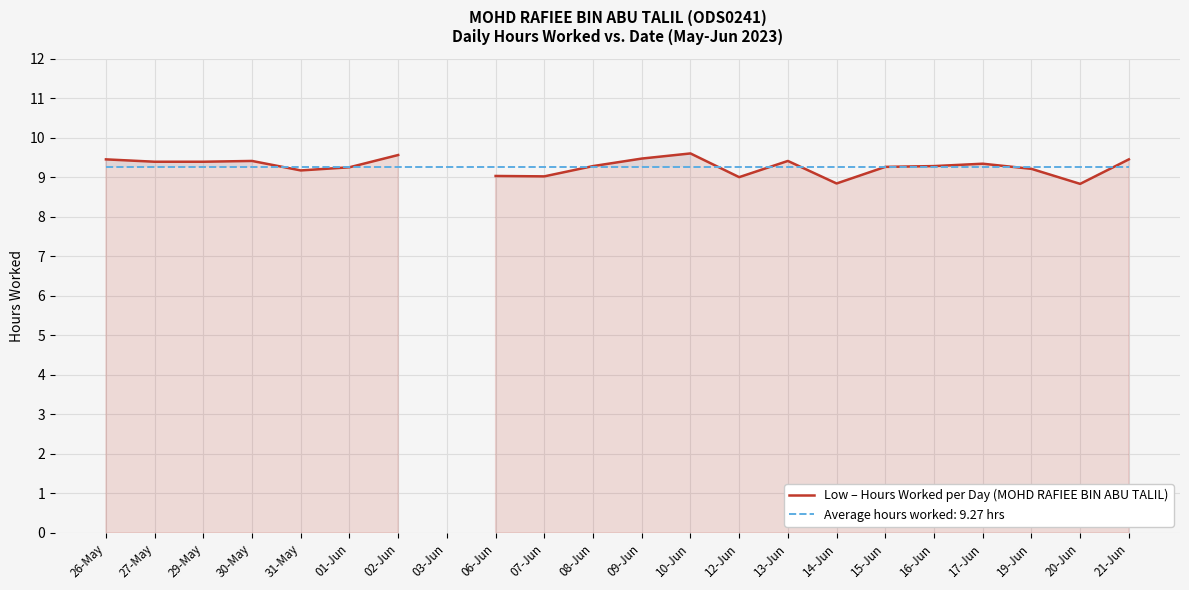

How many lines are shown in the chart?

1